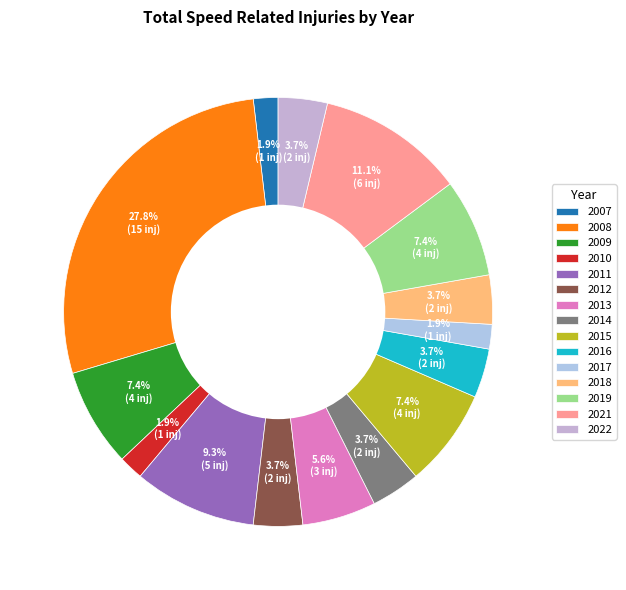

Is it true that 2011 is 19% of the pie?

False